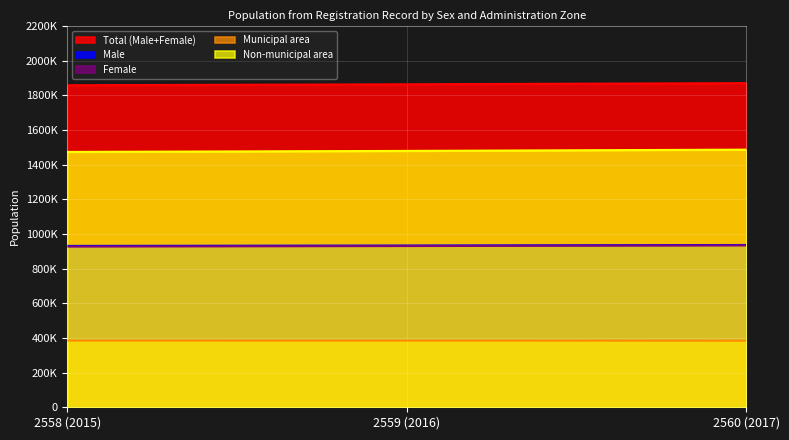

Rank the series by their maximum value, from highest to lowest.

Total (Male+Female), Non-municipal area, Male, Female, Municipal area